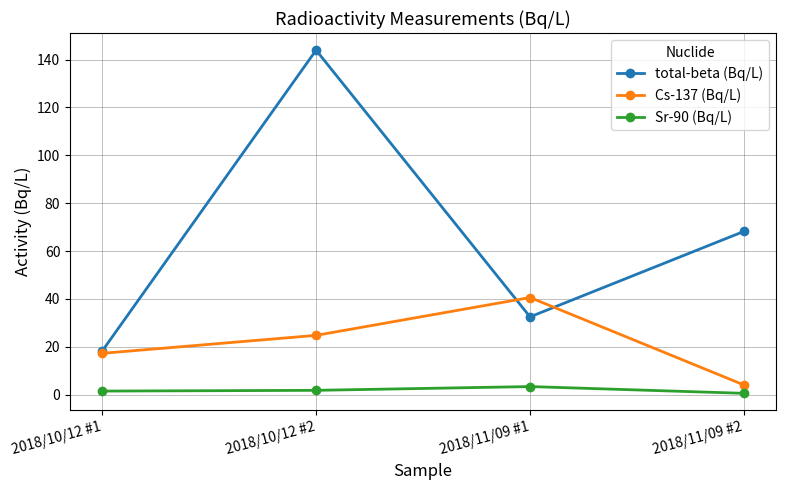

How many interior local valleys does the total-beta (Bq/L) series have?

1